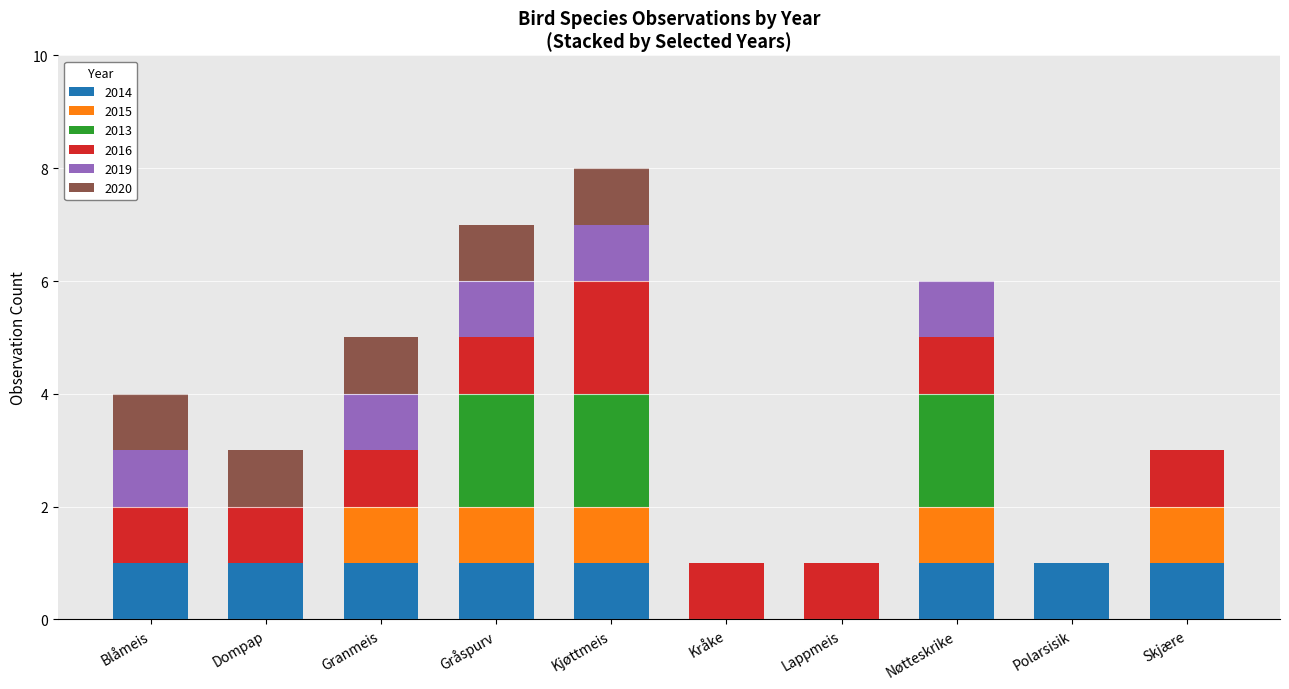

What are all the series names shown in the legend?

2014, 2015, 2013, 2016, 2019, 2020